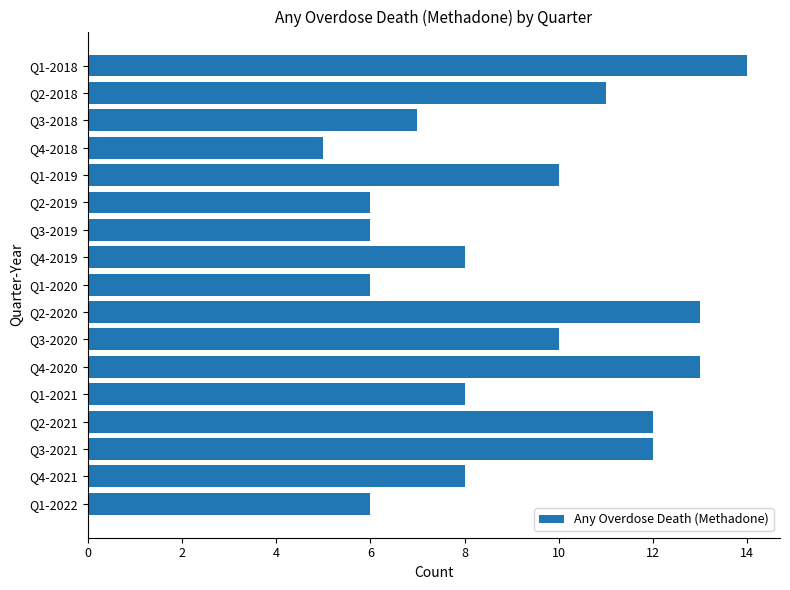

True or false: the data shows 11 at Q4-2021.

False